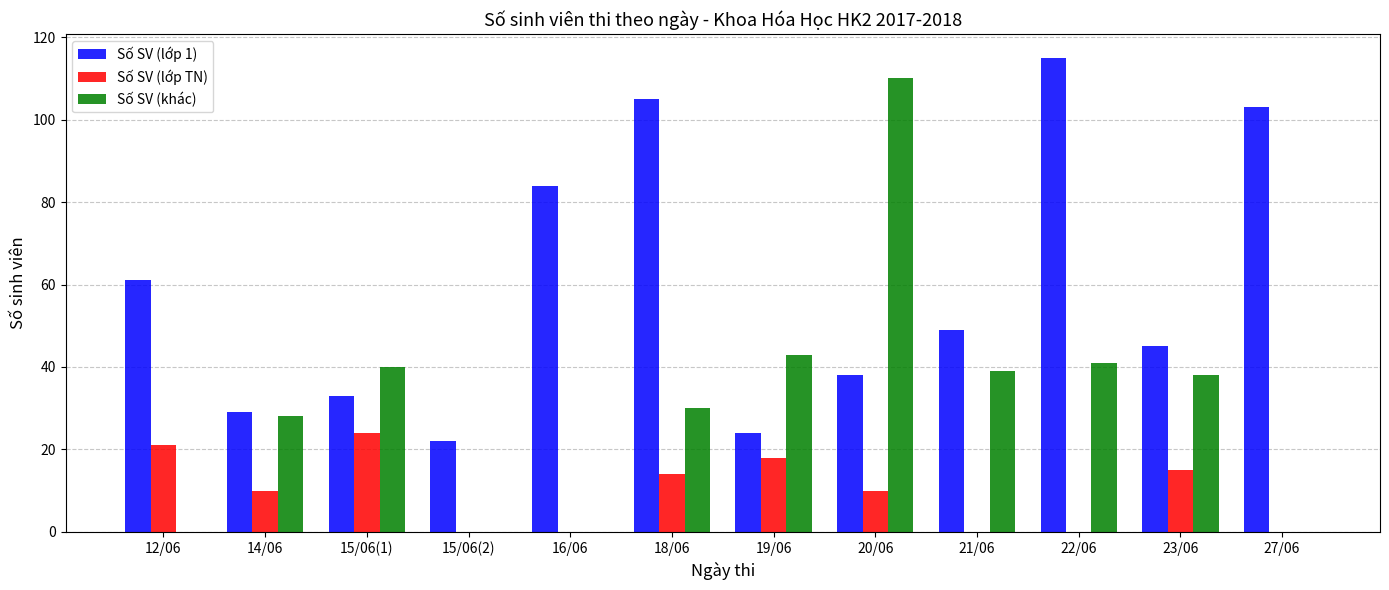

Which series has the widest spread of values?

Số SV (khác)